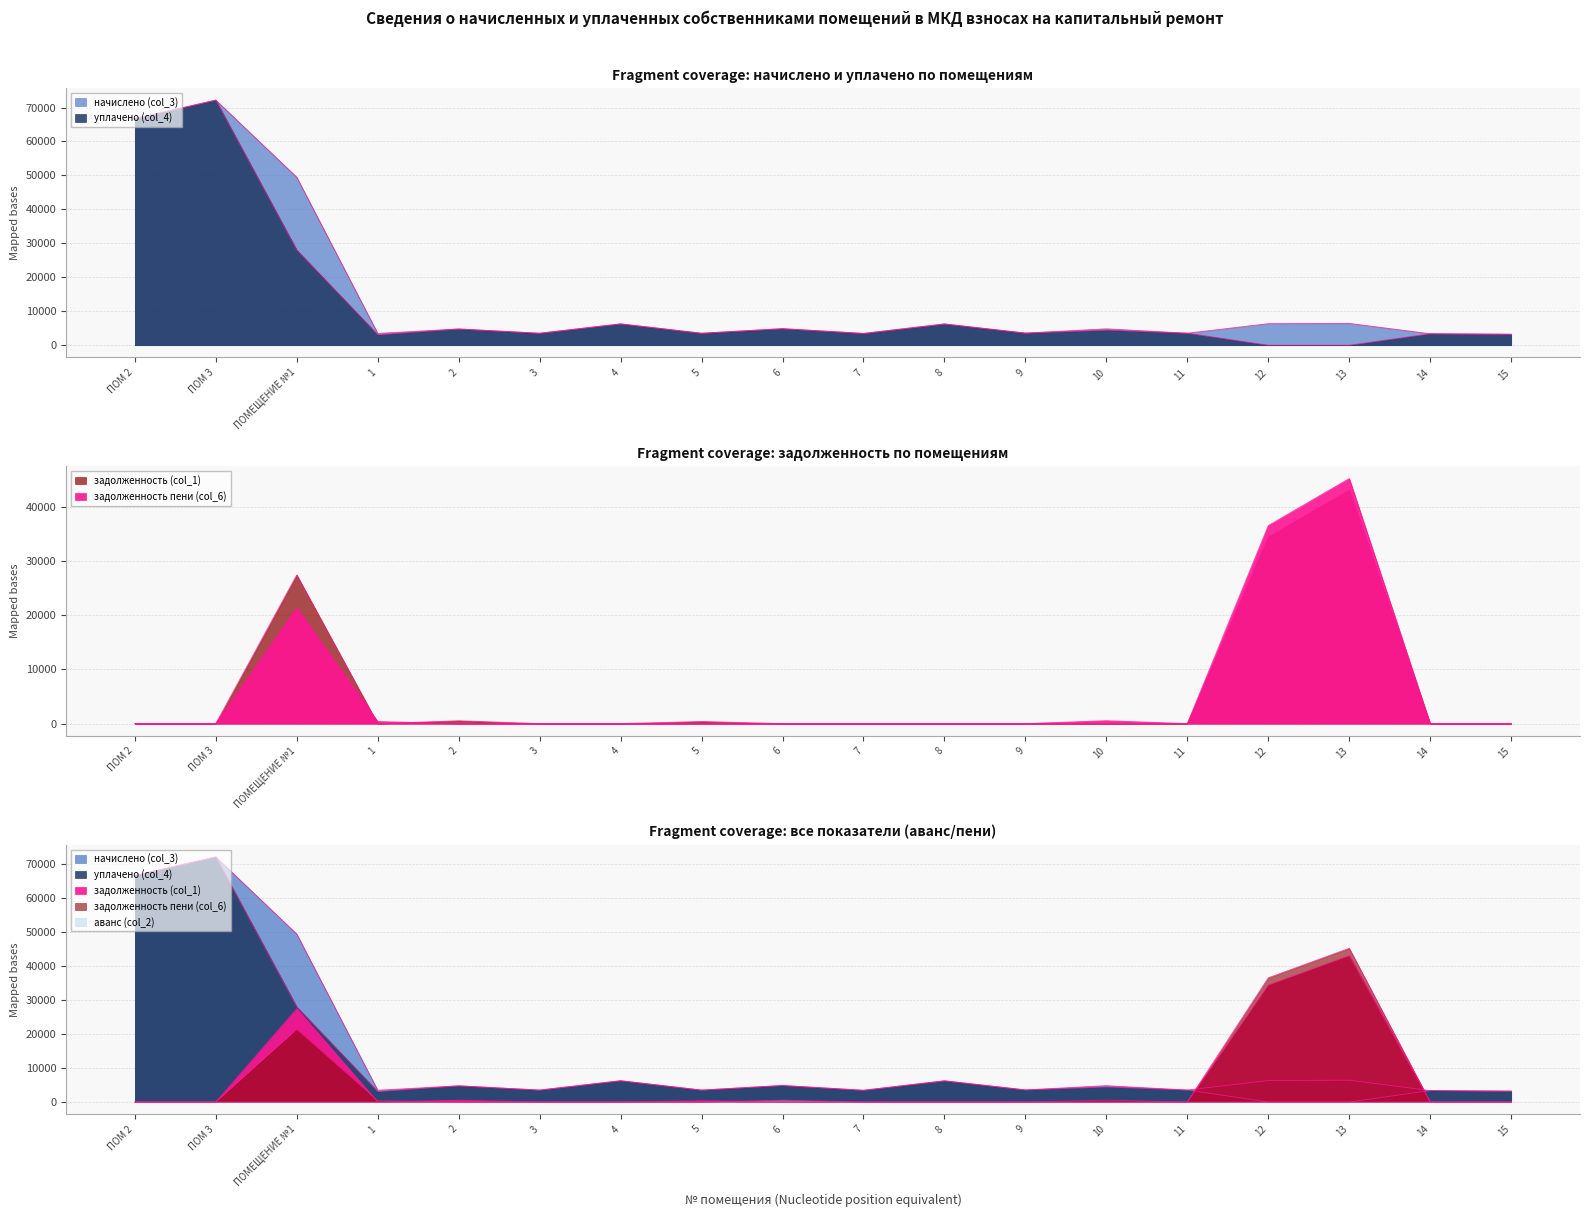

True or false: задолженность пени (col_6) has a value of -28923.0 at 6.

False